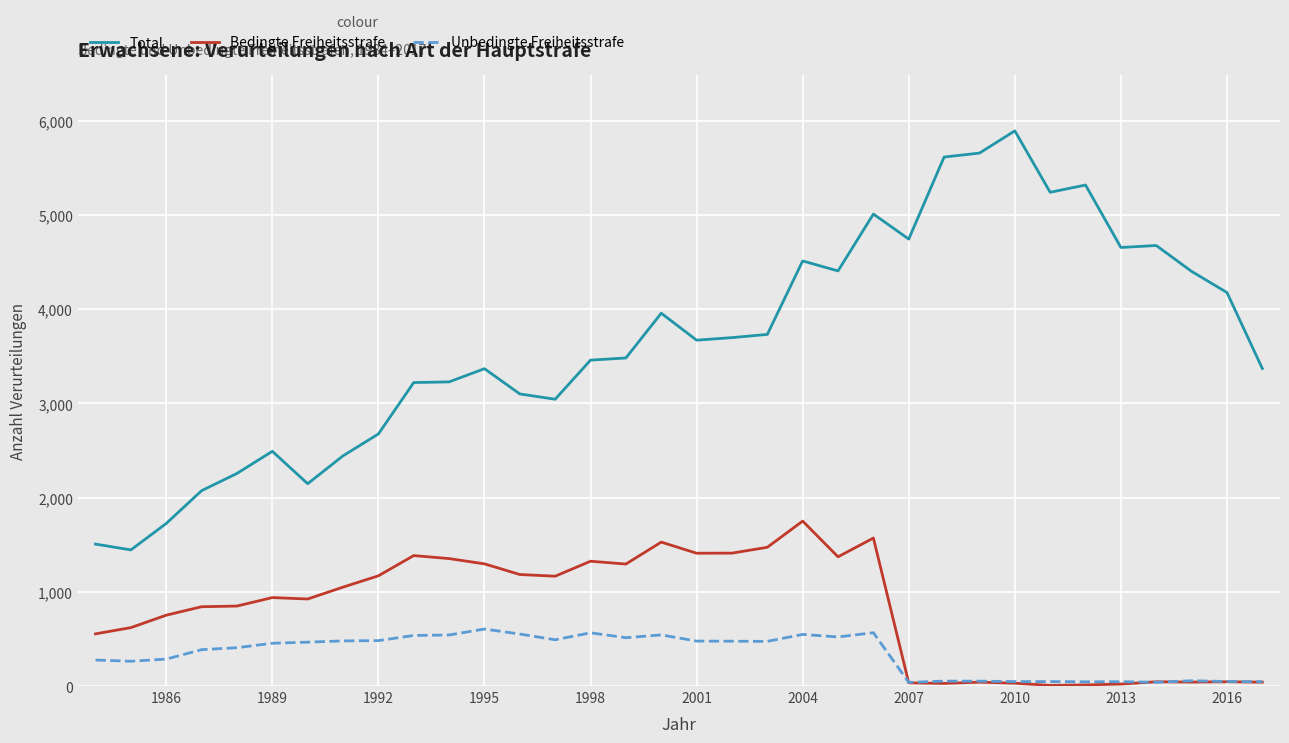

In Total, how many points are lower than both neighbors (excluding endpoints)?

8